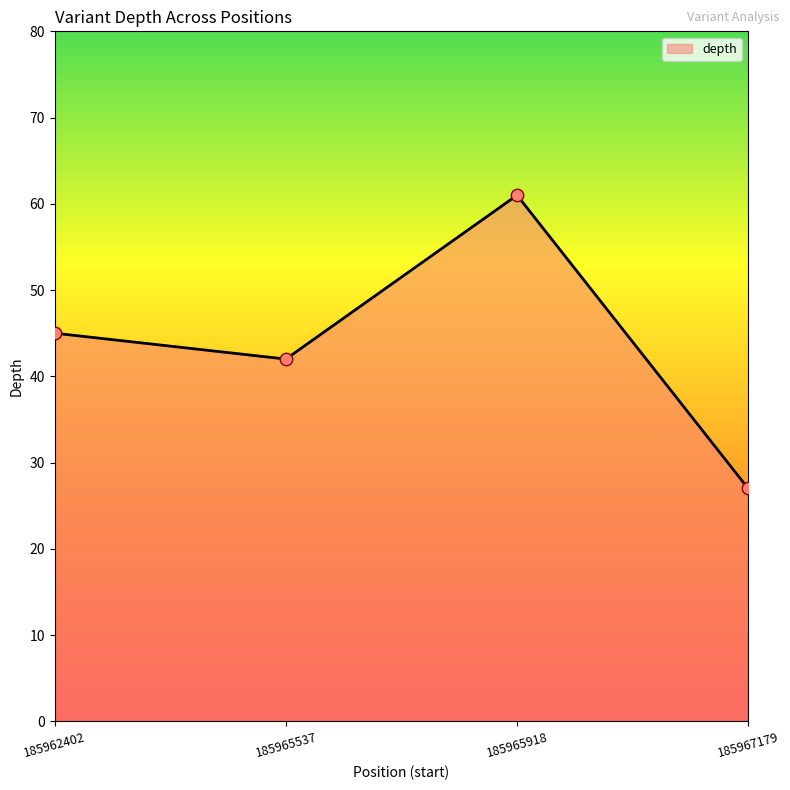

What is the change in value from 185962402 to 185965918?

+16